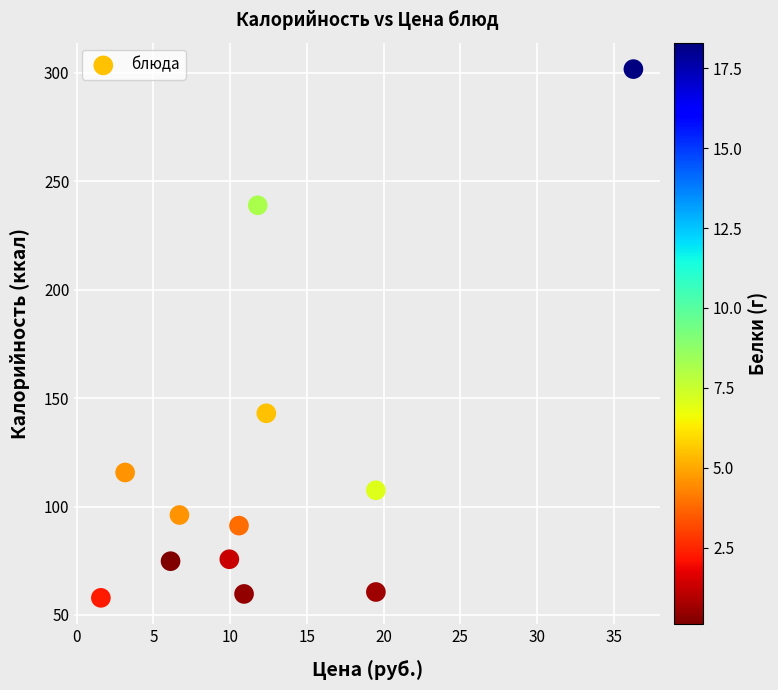

What Y value in the scatter plot is closest to 179?

143.0